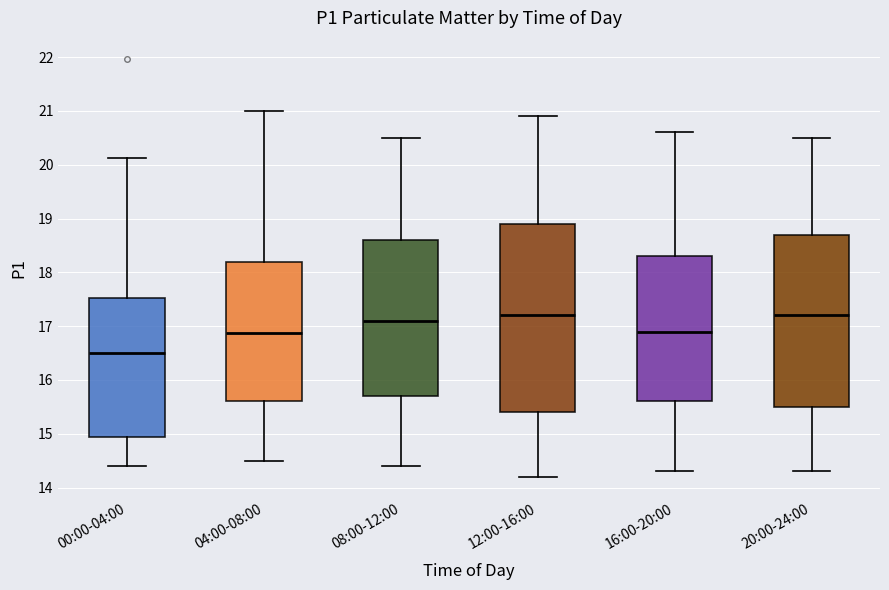

Which box is the tallest, from its lower edge to its upper edge?

12:00-16:00